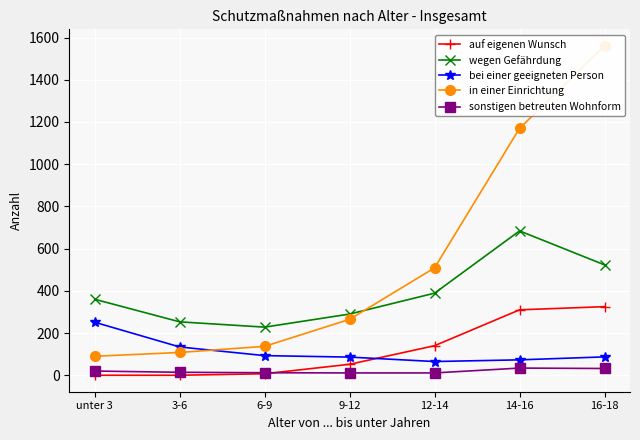

How many data points in in einer Einrichtung are above 265?

3